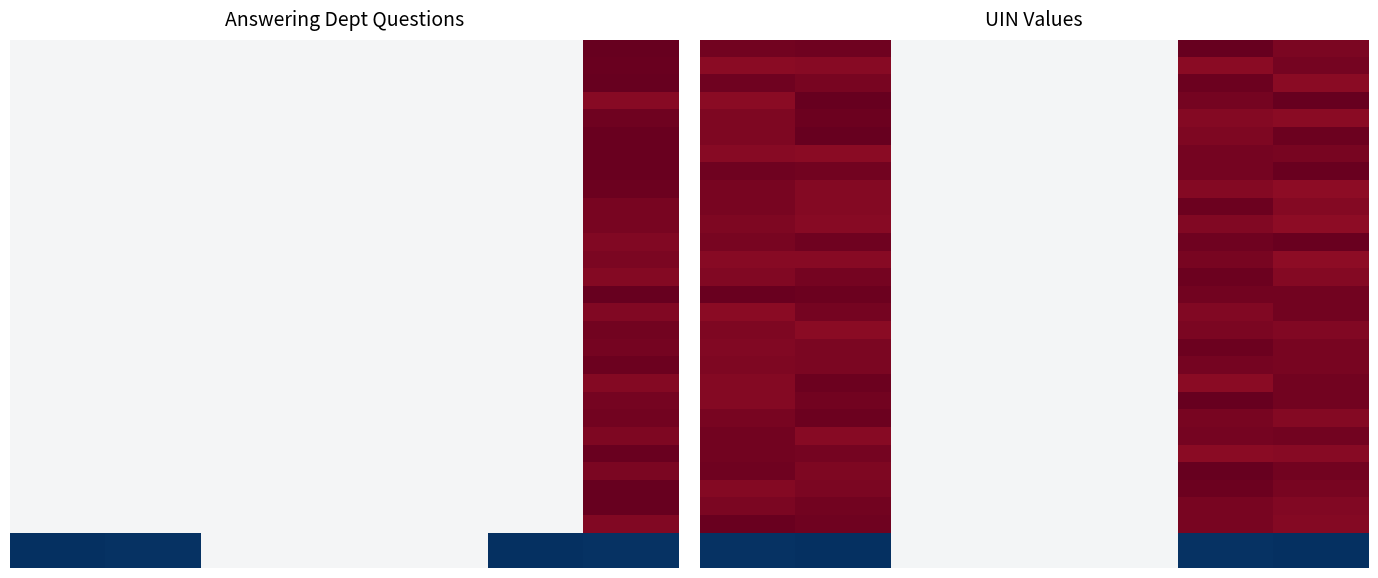

What is the smallest value displayed?

-276164.0